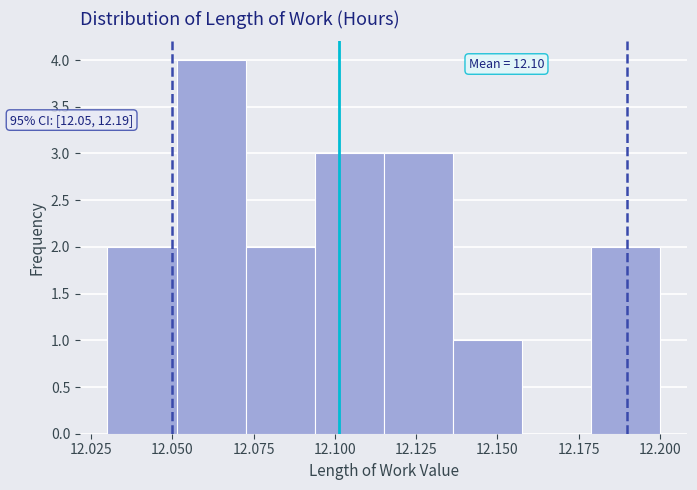

Which range on the x-axis has the tallest bar?

12.050 to 12.075